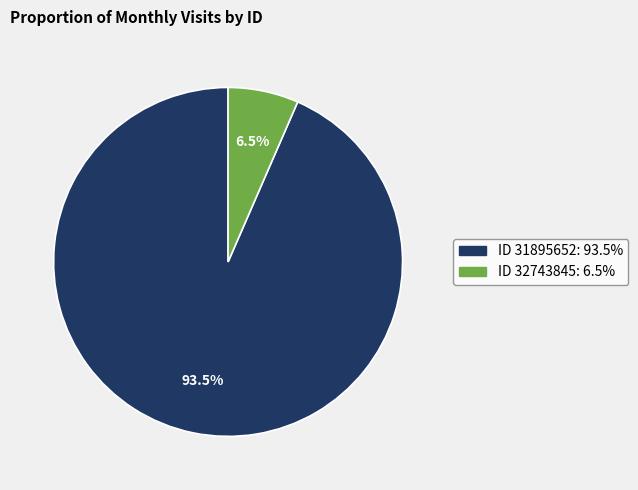

Is ID 32743845: 6.5% the majority of the pie?

No